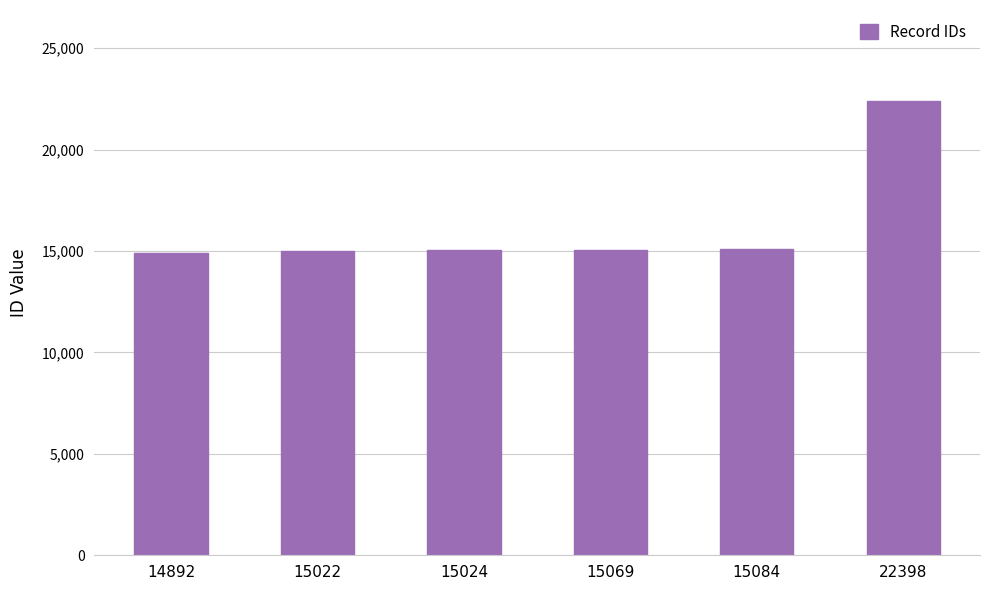

The chart shows a value of 14892 at 14892. True or false?

True